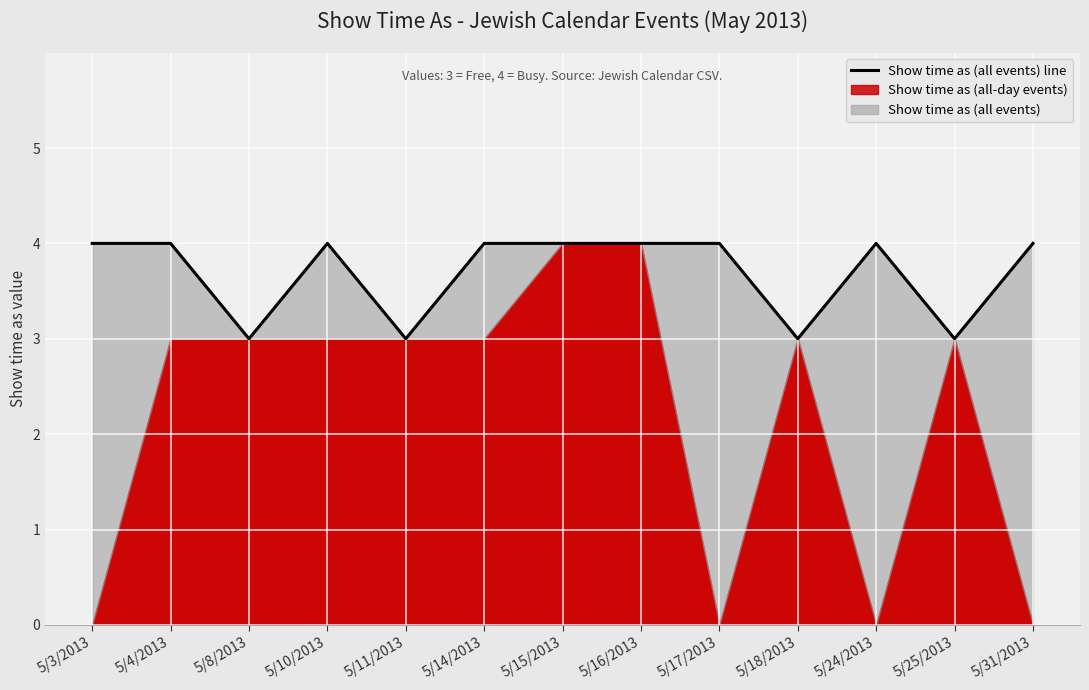

What is the ratio of the value at 5/16/2013 to the value at 5/15/2013?

1.0